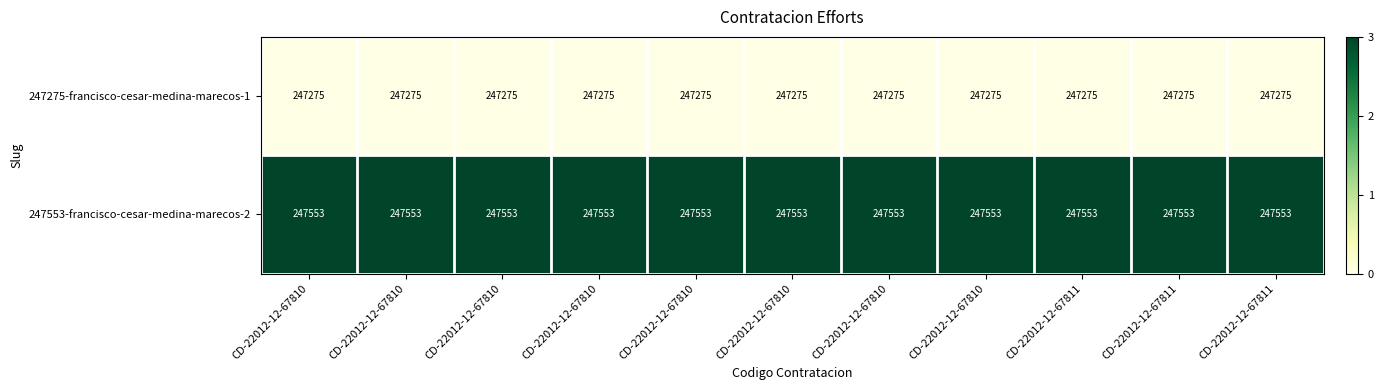

Count the number of data series in this chart.

2